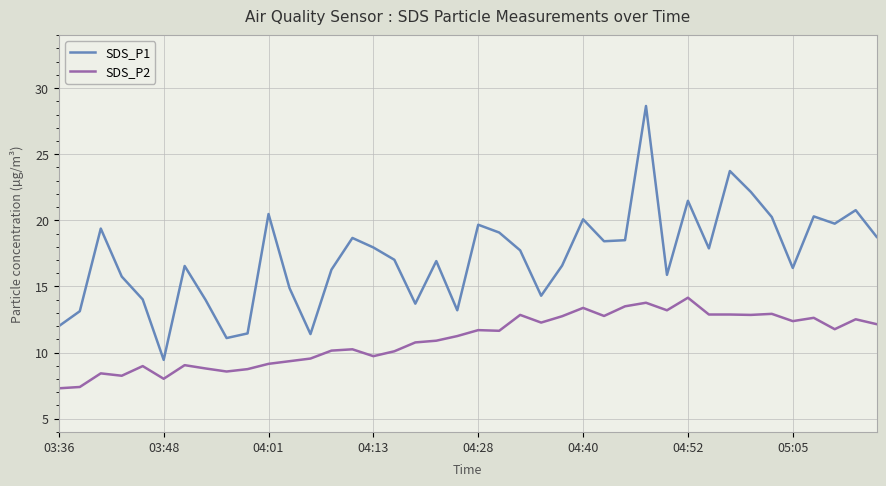

Rank the series by their maximum value, from lowest to highest.

SDS_P2, SDS_P1